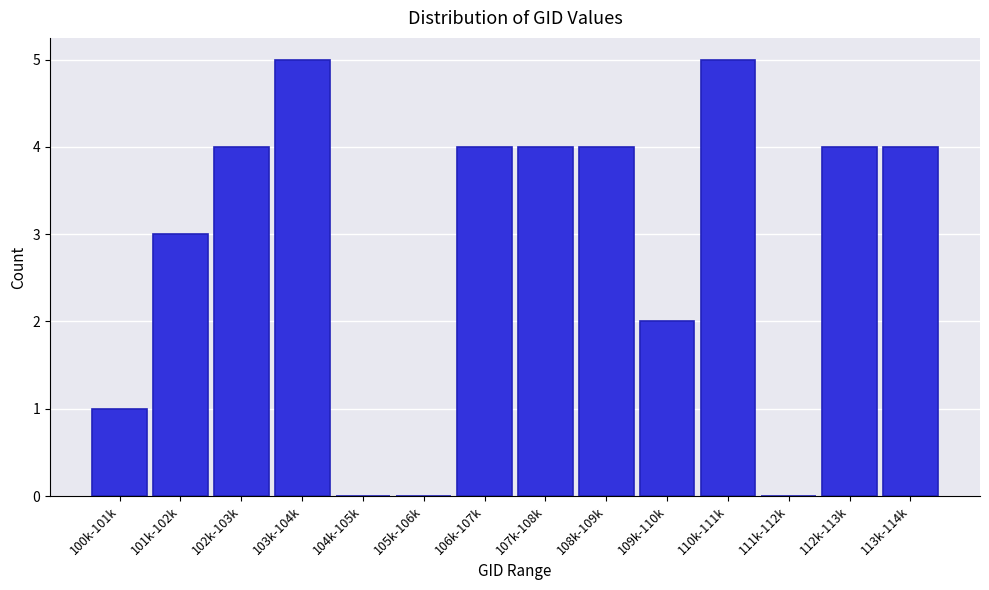

Reading left to right, extract all data points from this chart.

100k-101k=1	101k-102k=3	102k-103k=4	103k-104k=5	104k-105k=0	105k-106k=0	106k-107k=4	107k-108k=4	108k-109k=4	109k-110k=2	110k-111k=5	111k-112k=0	112k-113k=4	113k-114k=4